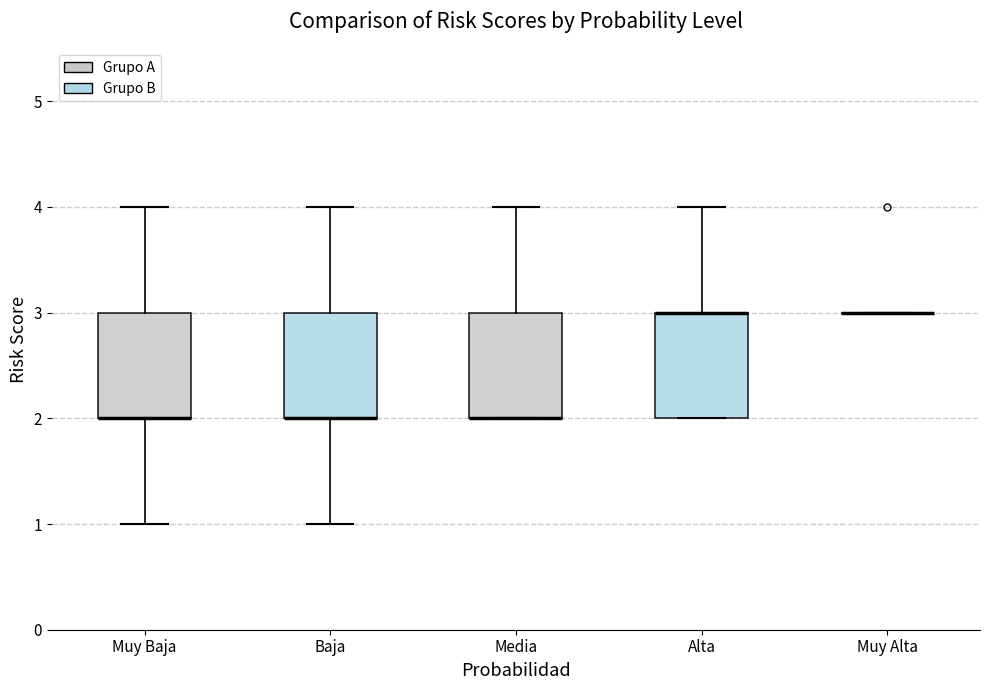

Reading left to right, read every box against the y-axis: the position of its median line, the range the box covers, and the ends of its whiskers. The values are not printed on the chart, so give them approximately, as read against the axis.

Muy Baja: median 2 (drawn on the box's lower edge), box 2 to 3, whiskers 1 to 4
Baja: median 2 (drawn on the box's lower edge), box 2 to 3, whiskers 1 to 4
Media: median 2 (drawn on the box's lower edge), box 2 to 3, whiskers 2 to 4
Alta: median 3 (drawn on the box's upper edge), box 2 to 3, whiskers 2 to 4
Muy Alta: box collapsed to a line at 3, whiskers 3 to 3